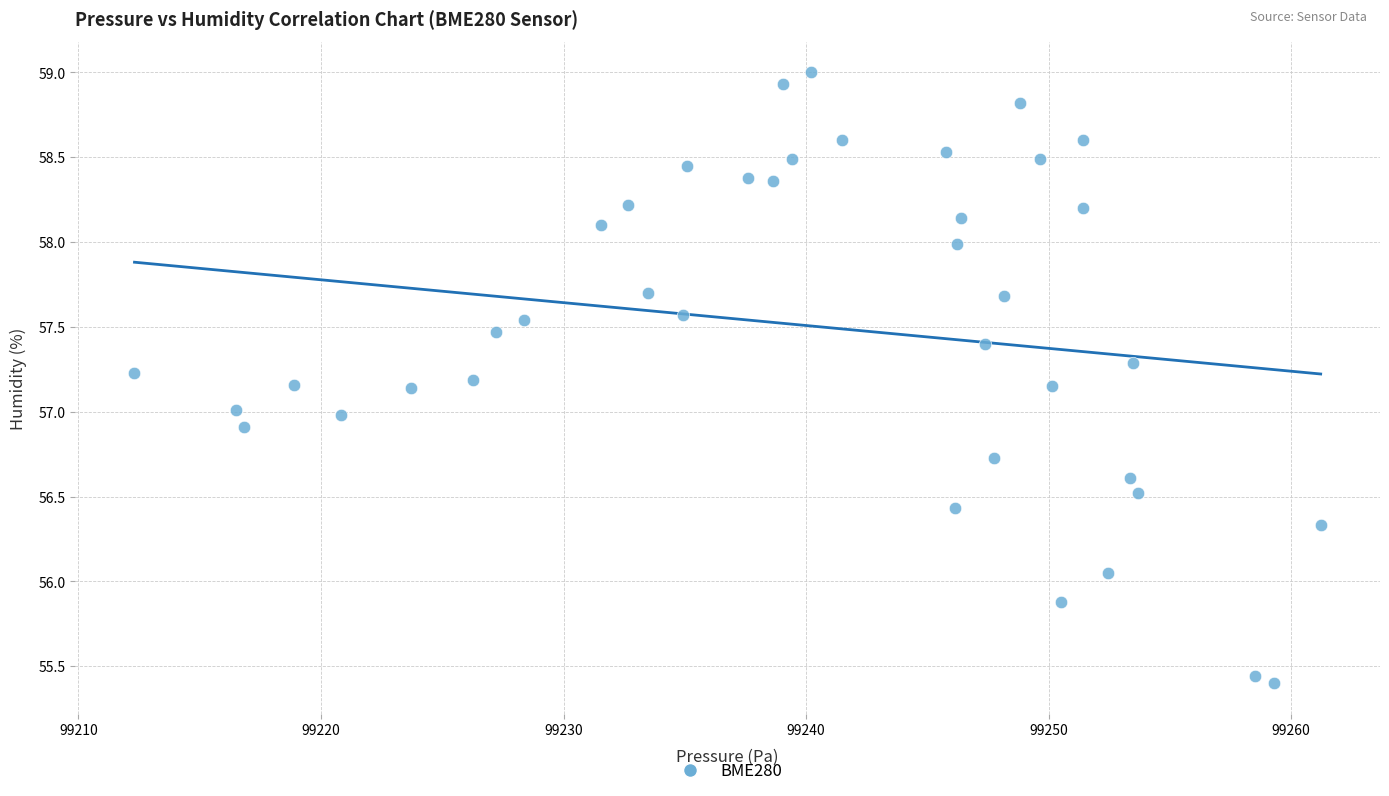

What is the range of Y values (max minus min)?

3.6